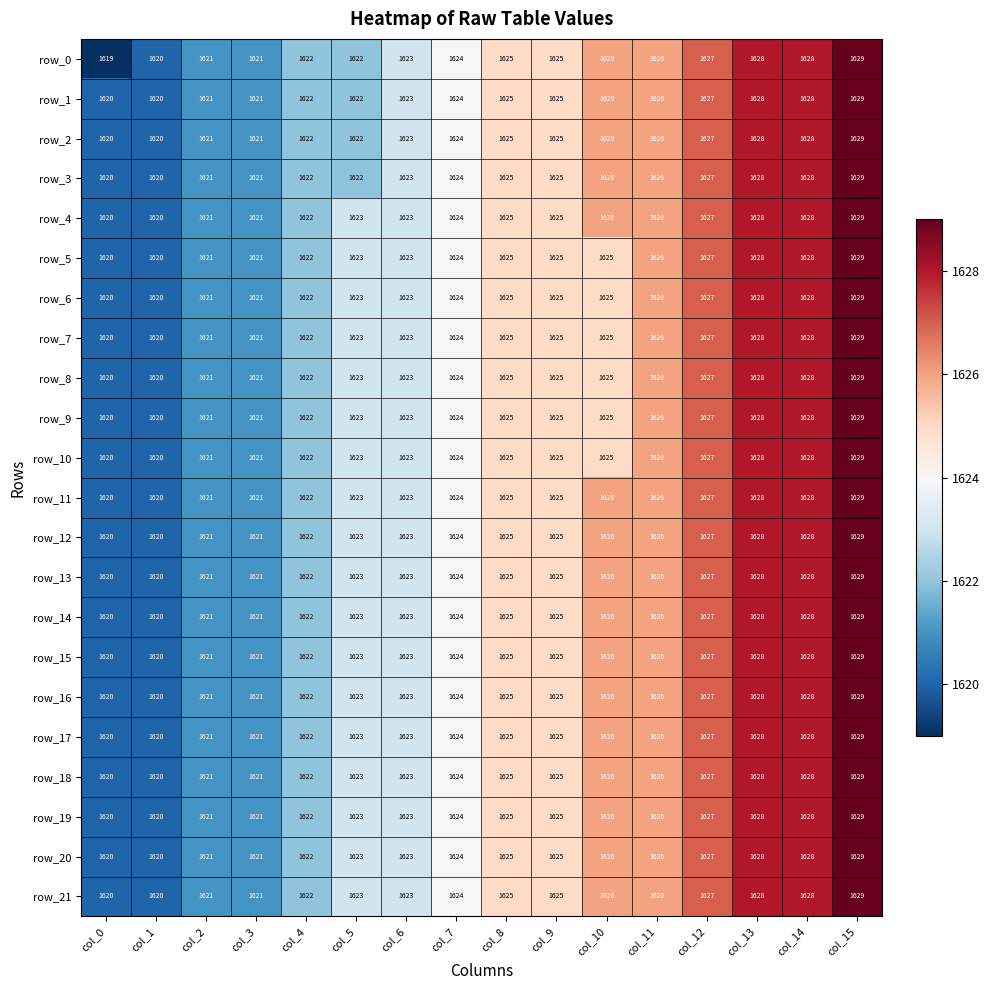

Count the number of categories in the chart.

16